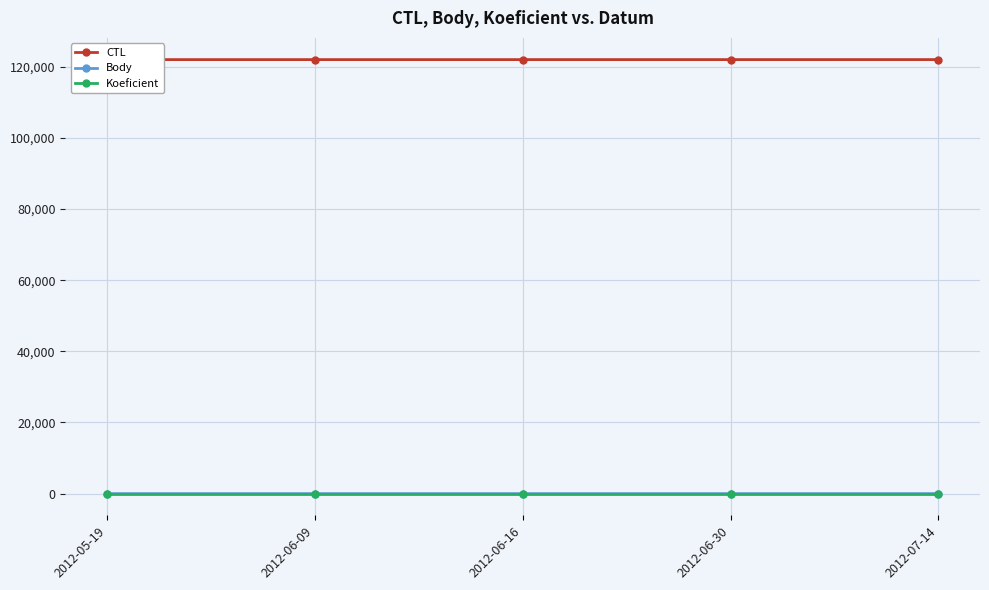

Which series has the largest total across all categories?

CTL